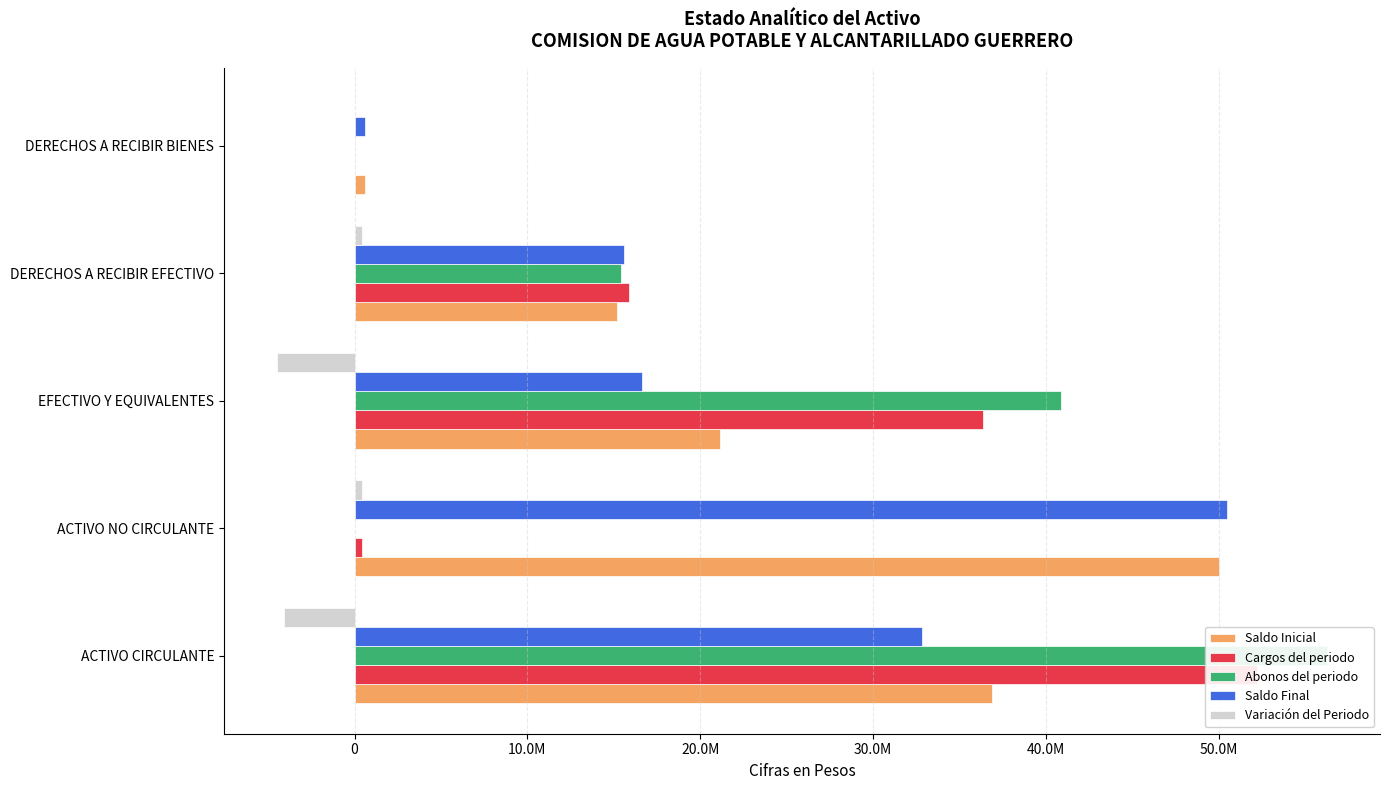

The value of Abonos del periodo at DERECHOS A RECIBIR EFECTIVO is 15441986.4. True or false?

True